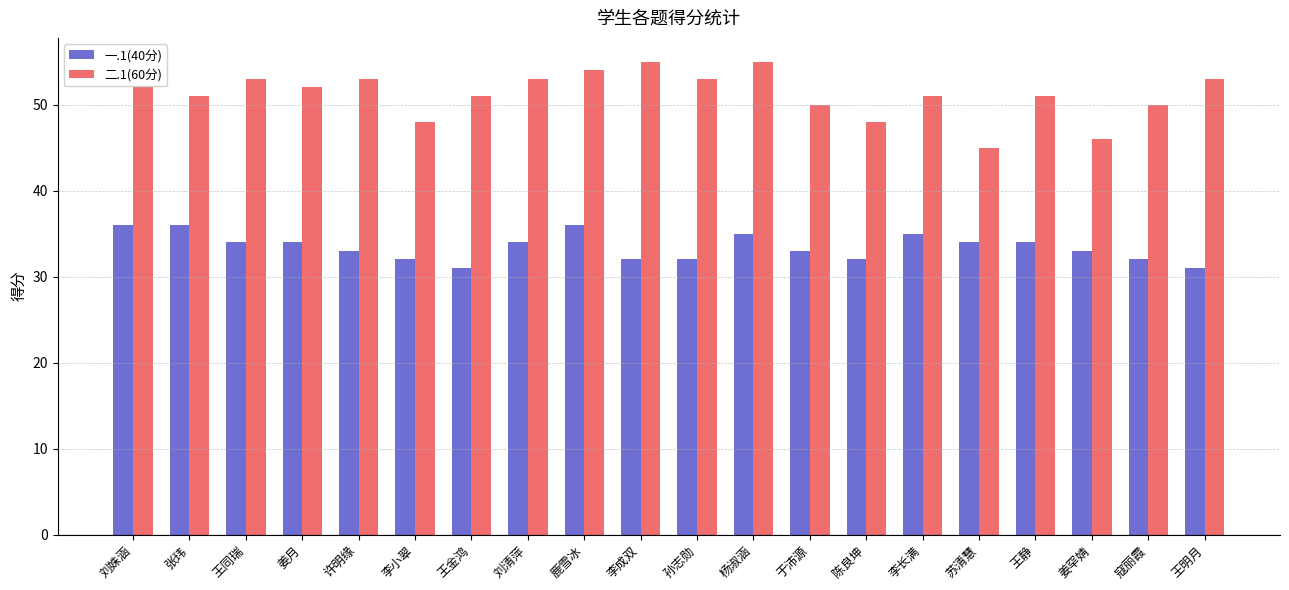

Which series has the widest spread of values?

二.1(60分)